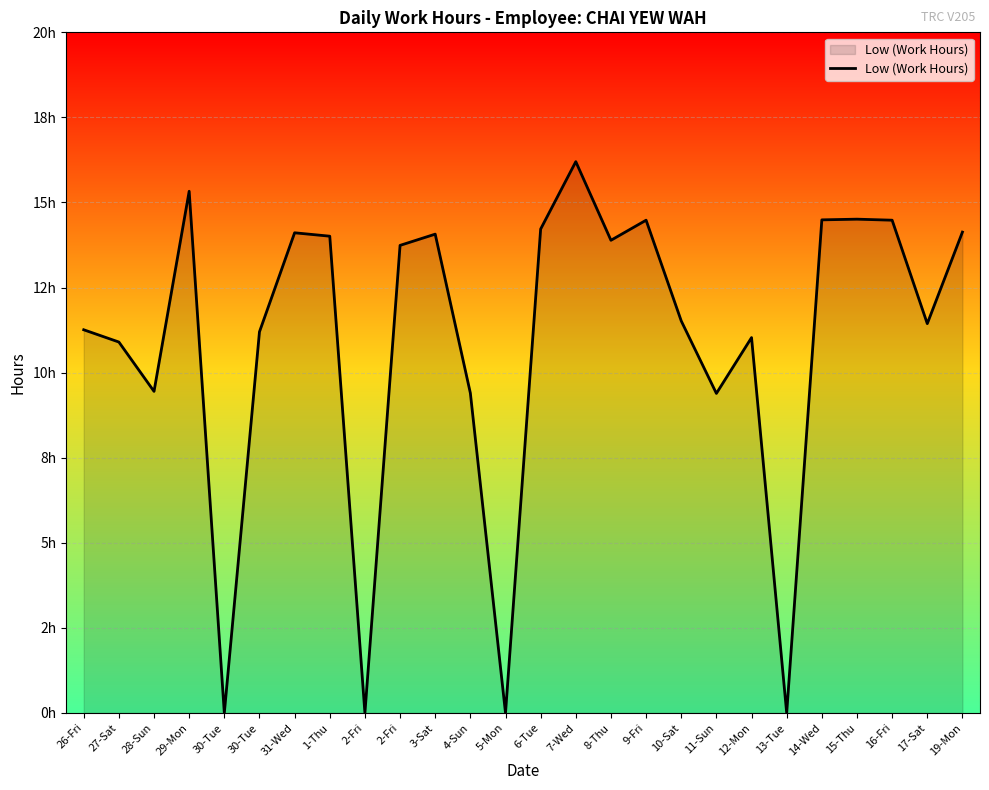

True or false: the data shows 0.0 at 13-Tue.

True